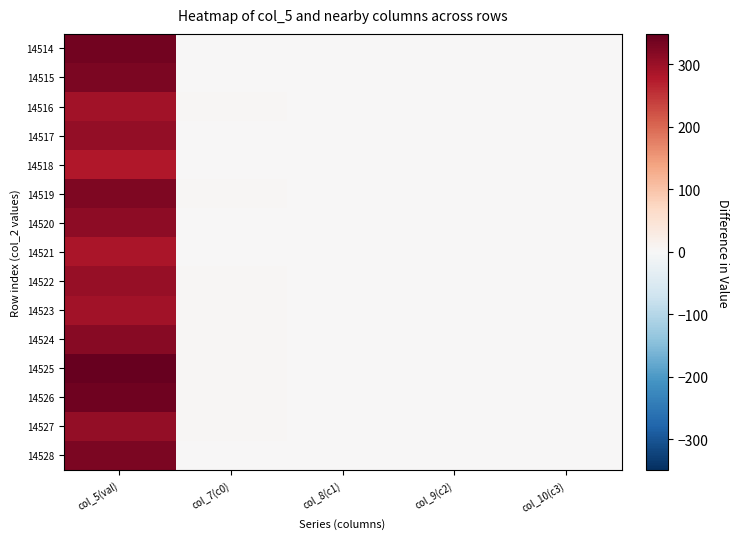

Which has a higher value, col_8(c1) or col_10(c3)?

col_8(c1)